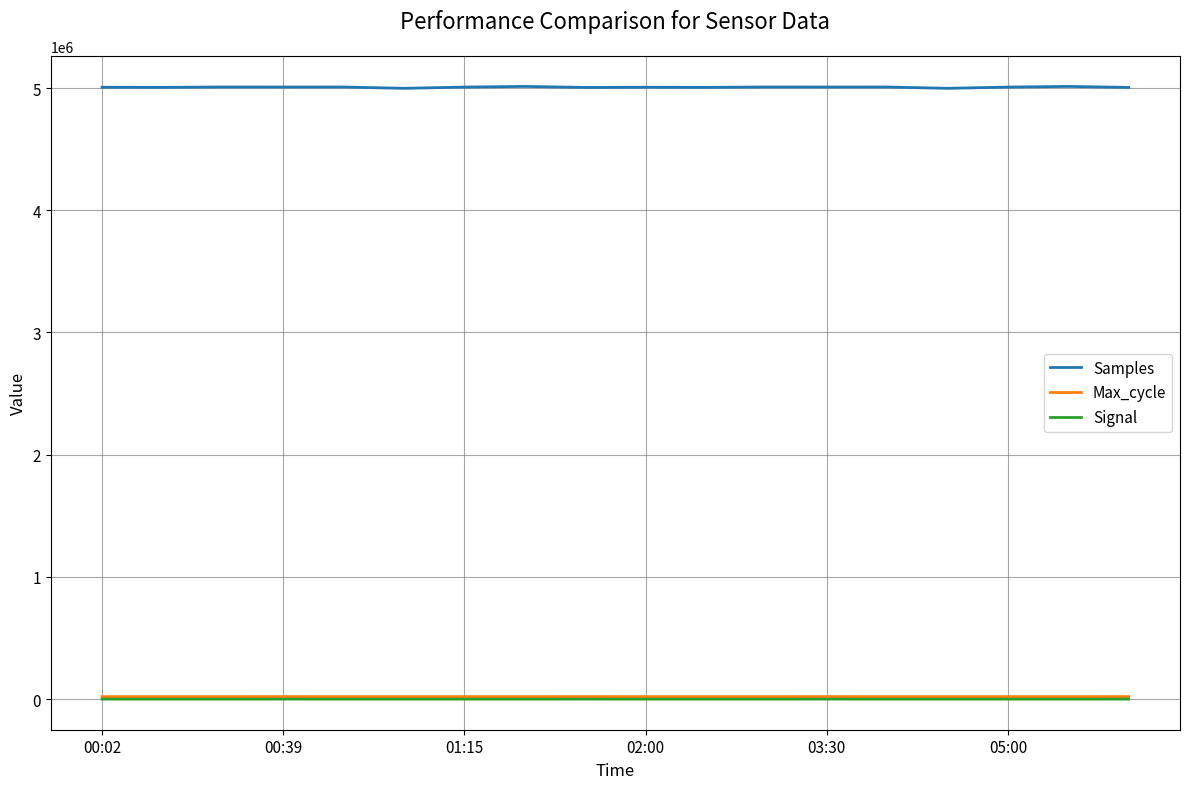

True or false: Samples and Max_cycle cross at least once.

False